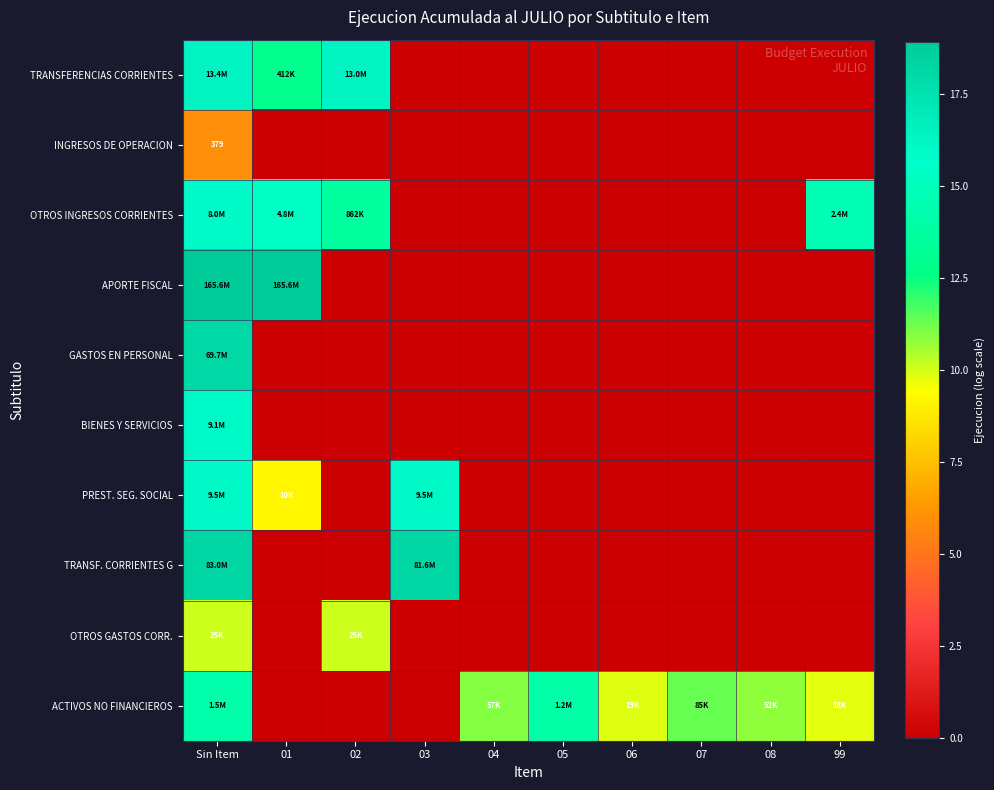

Between 03 and 02, which is larger?

02